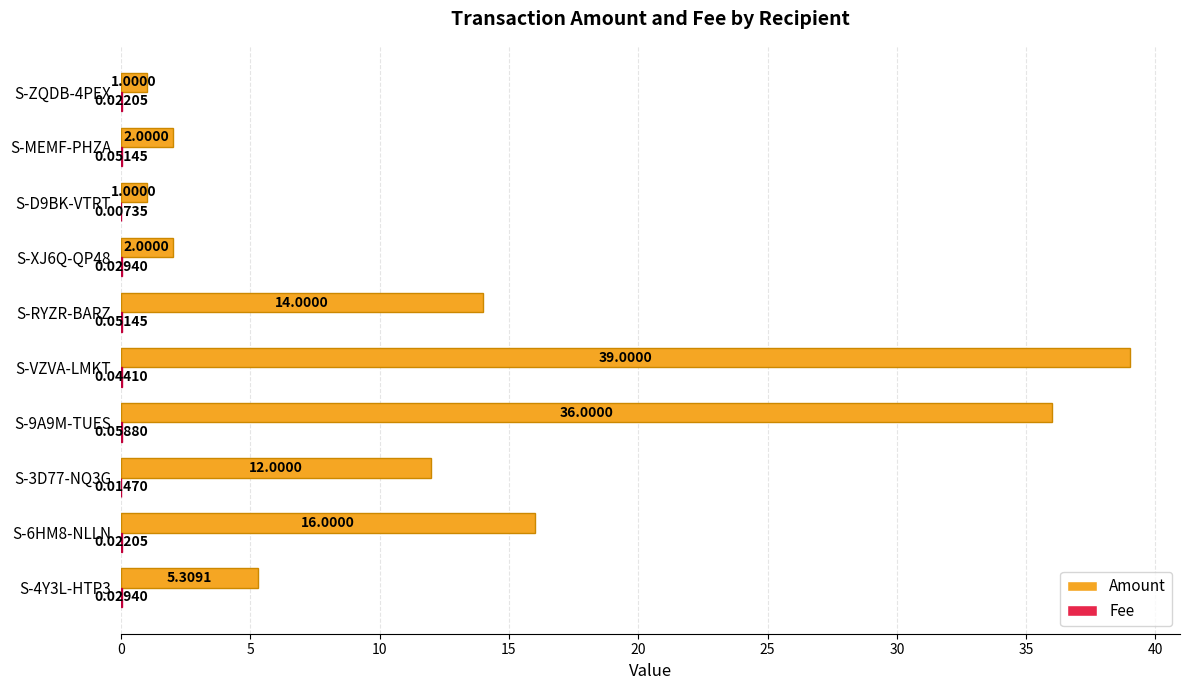

What is the sum of the Amount values at S-XJ6Q-QP48 and S-6HM8-NLLN?

18.0